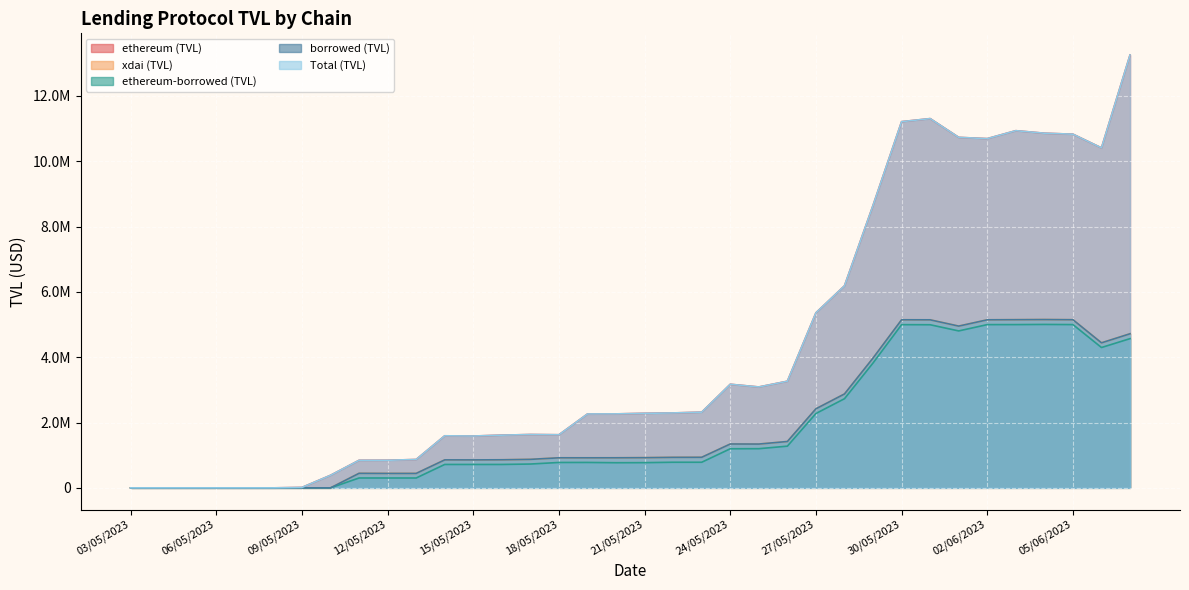

True or false: ethereum-borrowed (TVL) has more than 1 points higher than both neighbors.

True